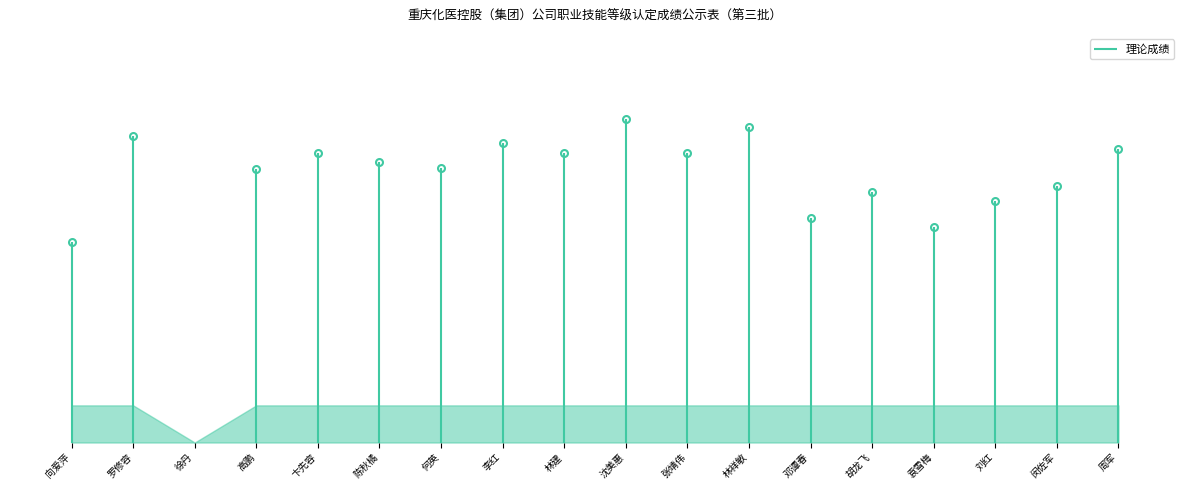

Rank the categories by value from lowest to highest.

徐丹, 向爱萍, 袁雪梅, 邓谭春, 刘红, 胡龙飞, 闵佐军, 高鹏, 何英, 陈秋橘, 卞先容, 林建, 张靖伟, 周军, 李红, 罗修容, 林祥敏, 沈美惠